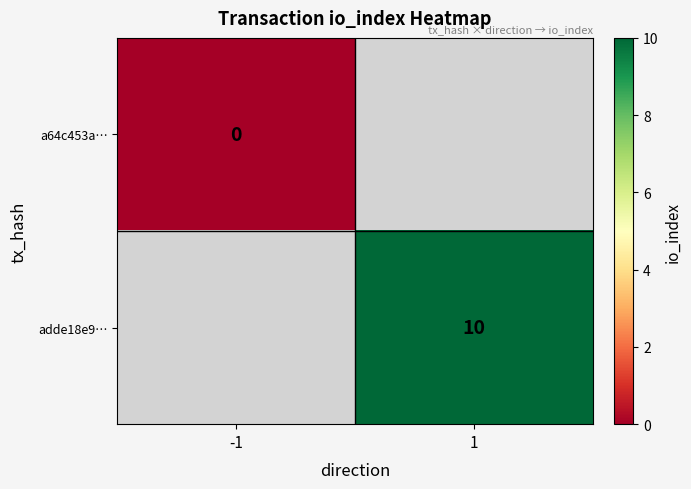

How many categories are shown in the chart?

2